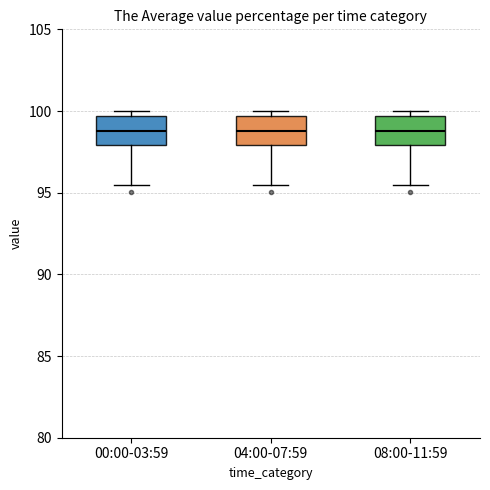

Where is the lower edge of the box for 04:00-07:59 on the y-axis? The values are not printed on the chart, so give them approximately, as read against the axis.

98.0